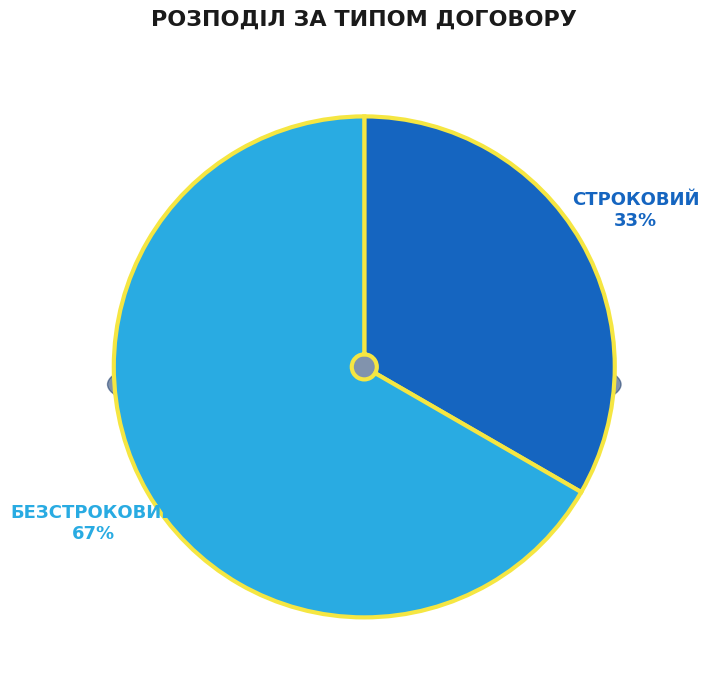

True or false: Безстроковий accounts for 53% of the total.

False